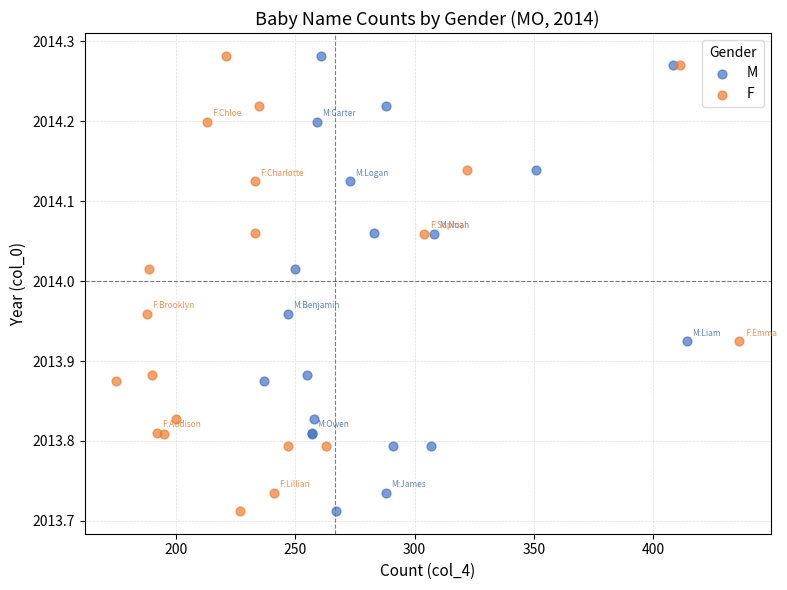

What are all the series names shown in the legend?

M, F